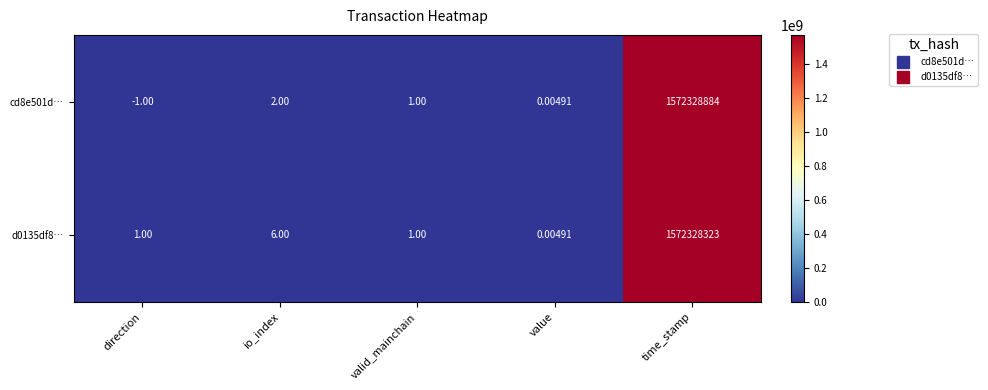

At which label is cd8e501d… closest to 786164441?

io_index